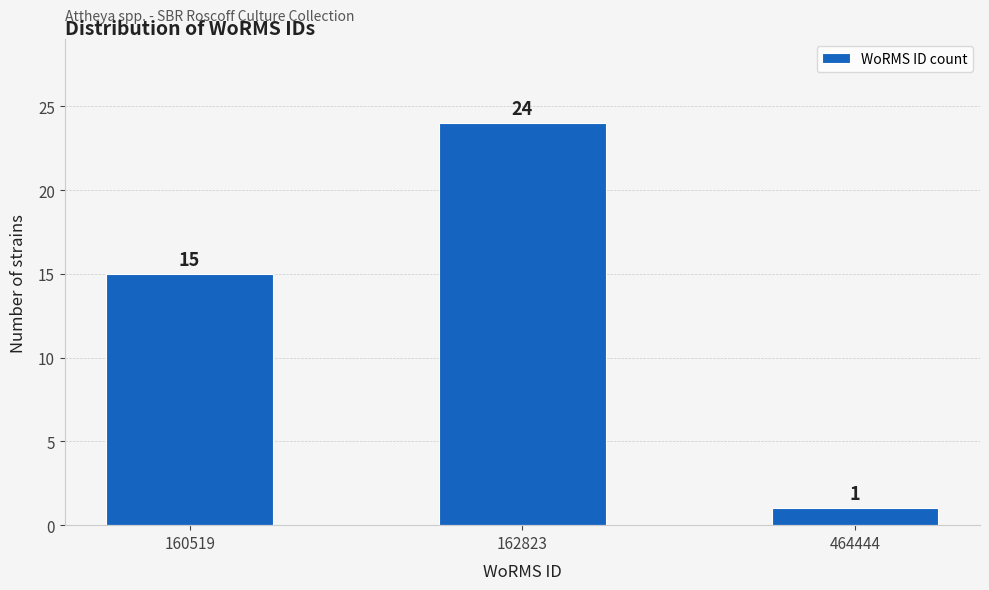

Reading right to left, what are all the values shown in this chart?

1	24	15